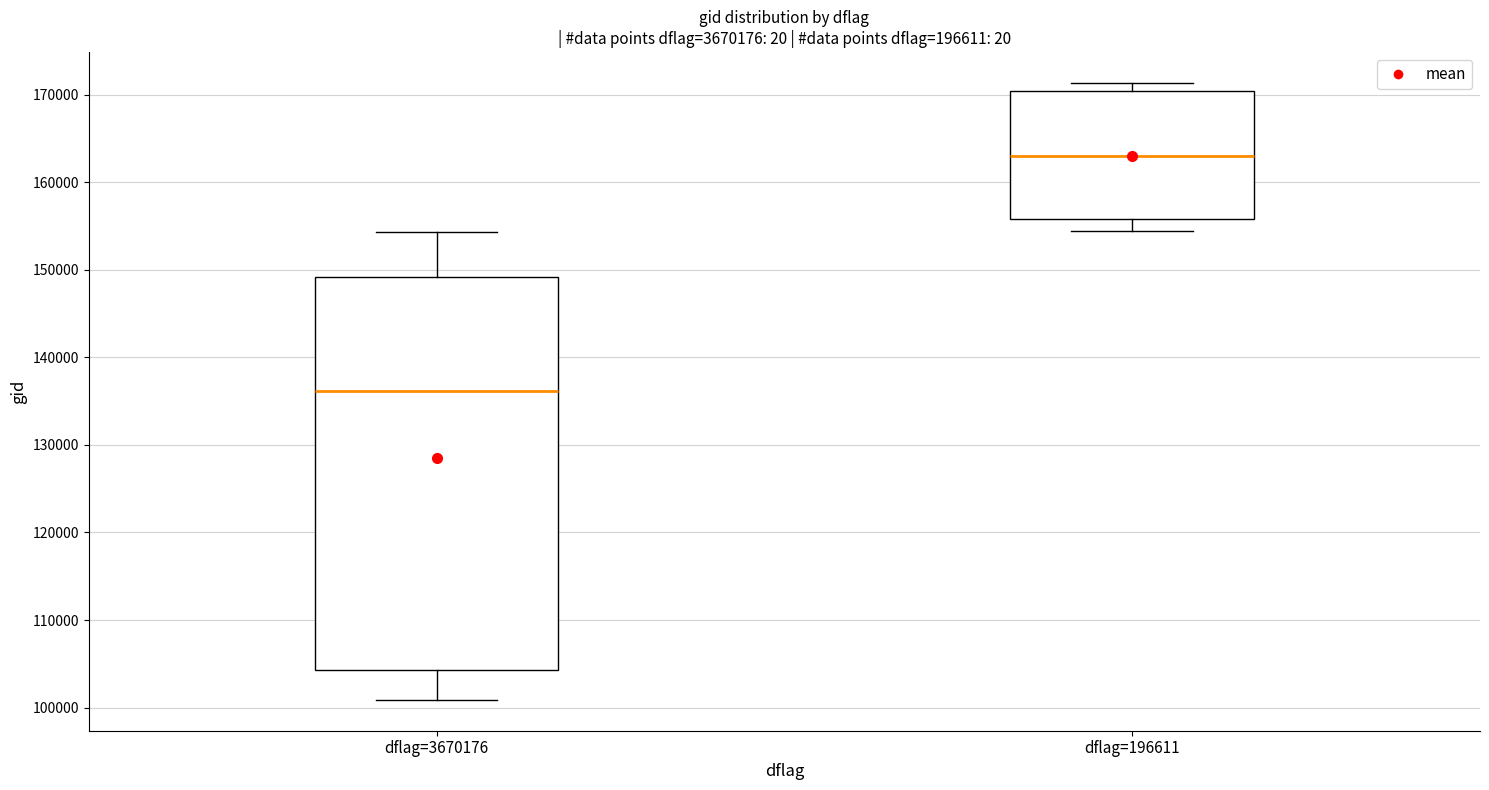

Reading left to right, transcribe this box plot: for each box, give where its median line is, the range the box spans, and where its two whiskers end, as read against the y-axis. The values are not printed on the chart, so give them approximately, as read against the axis.

dflag=3670176: median 136000, box 104000 to 149000, whiskers 101000 to 154000
dflag=196611: median 163000, box 156000 to 170000, whiskers 154000 to 171000